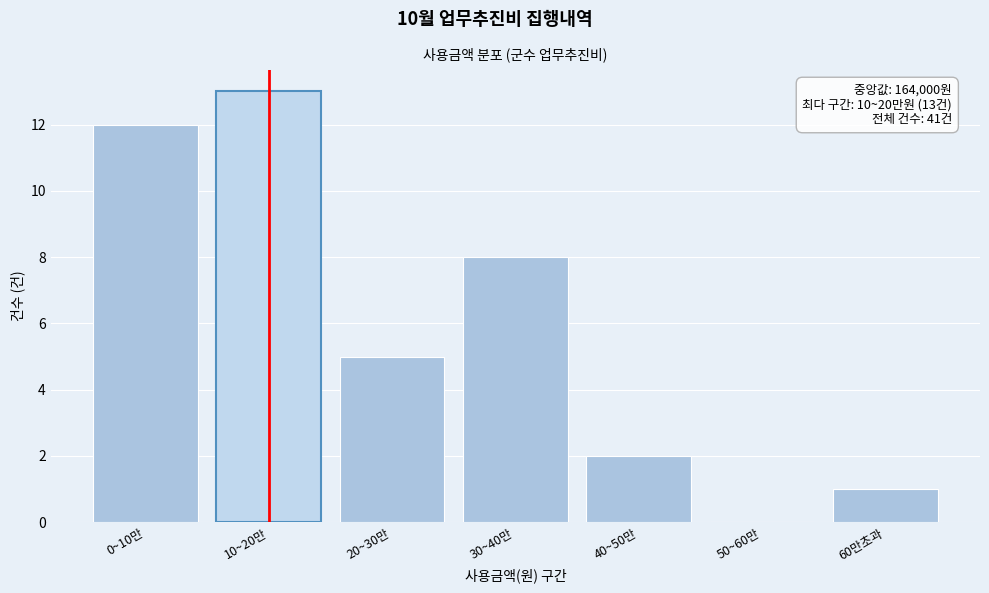

Reading left to right, transcribe all the data shown in this chart.

0~10만=12	10~20만=13	20~30만=5	30~40만=8	40~50만=2	50~60만=0	60만초과=1